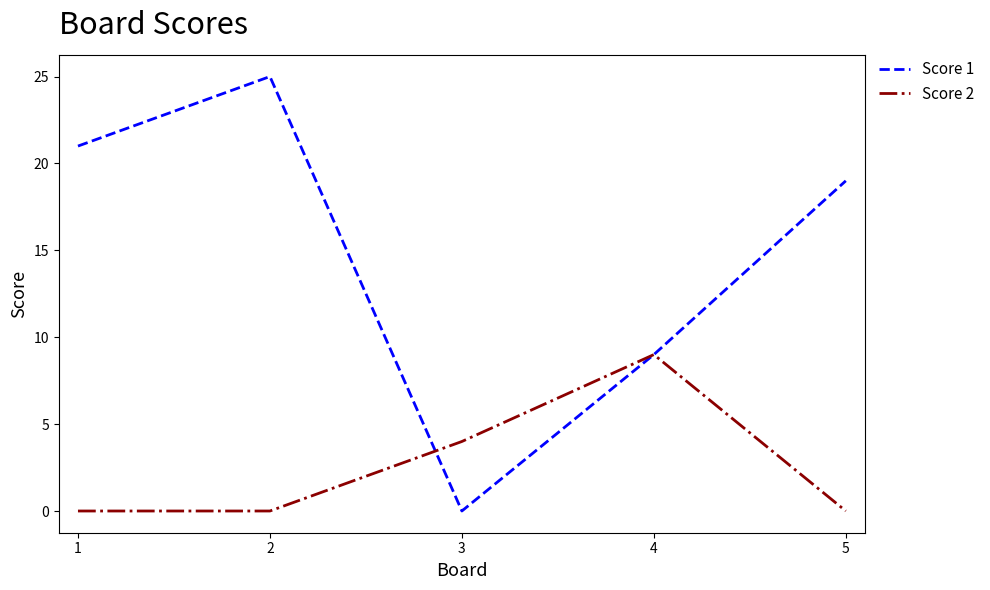

True or false: Score 1 has more than 1 points higher than both neighbors.

False